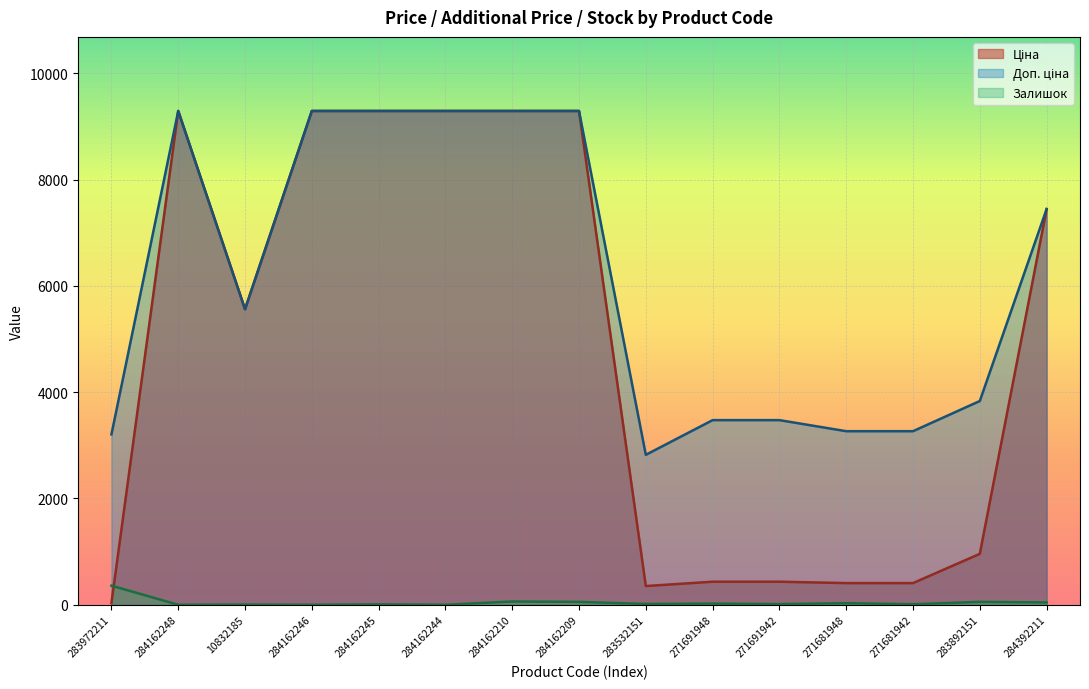

True or false: Залишок has a value of 15.0 at 283532151.

True